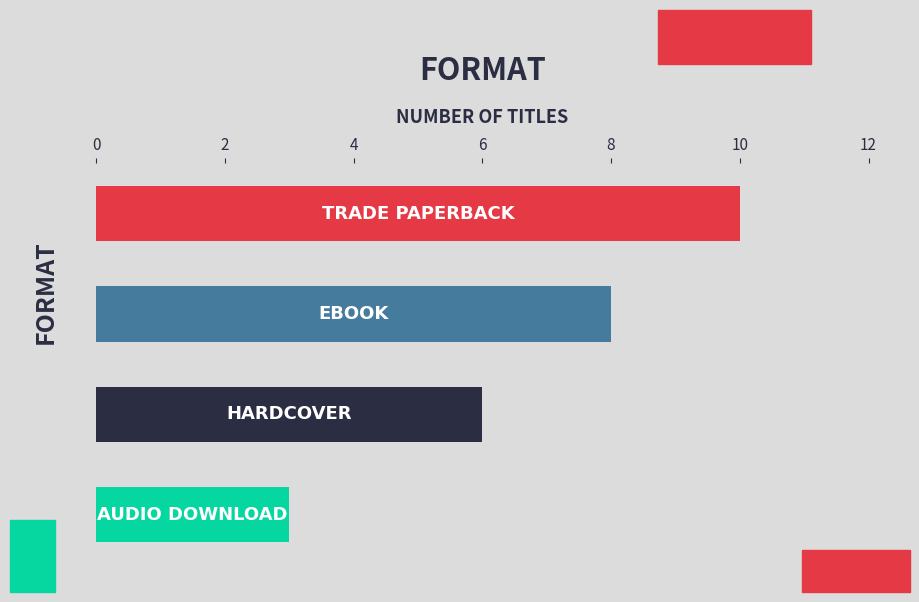

What is the difference between the maximum and minimum values?

7